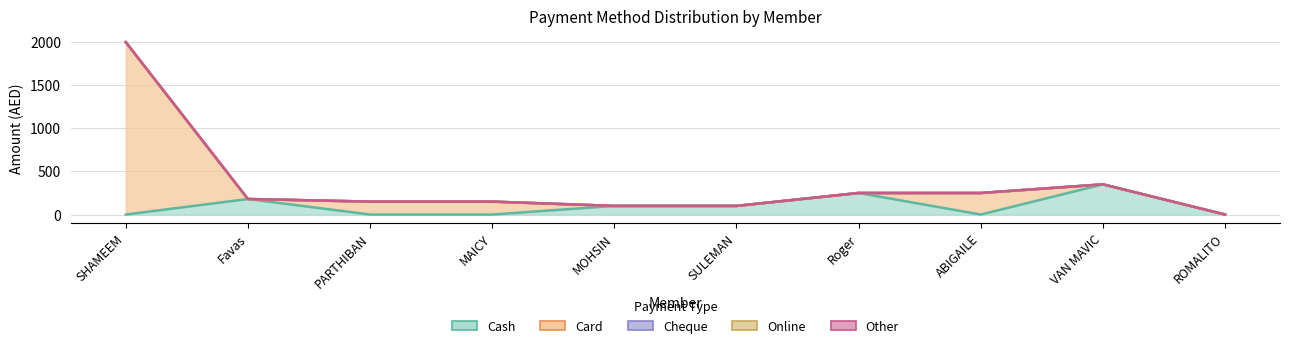

Is it true that Card equals 833 at SULEMAN?

False